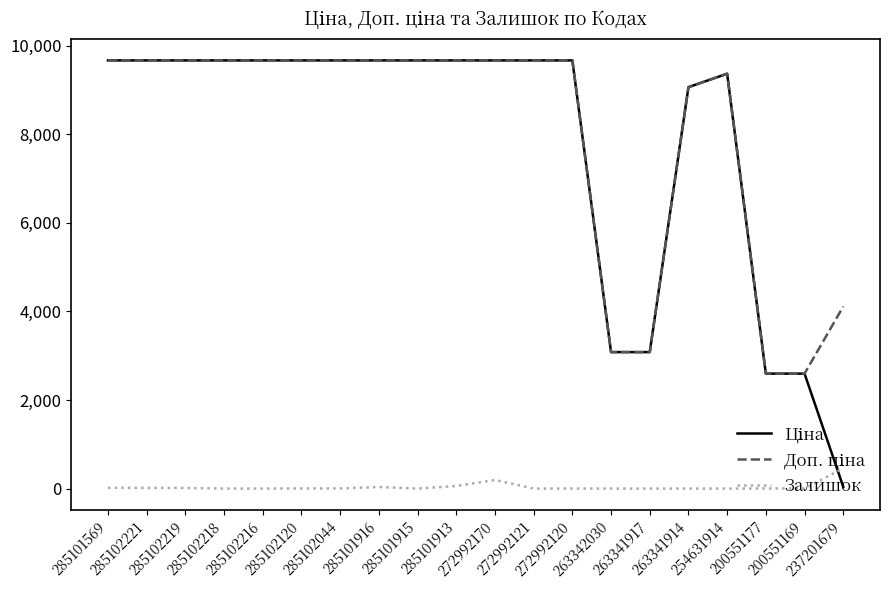

What is the total value across all series at 285101913?

19388.3